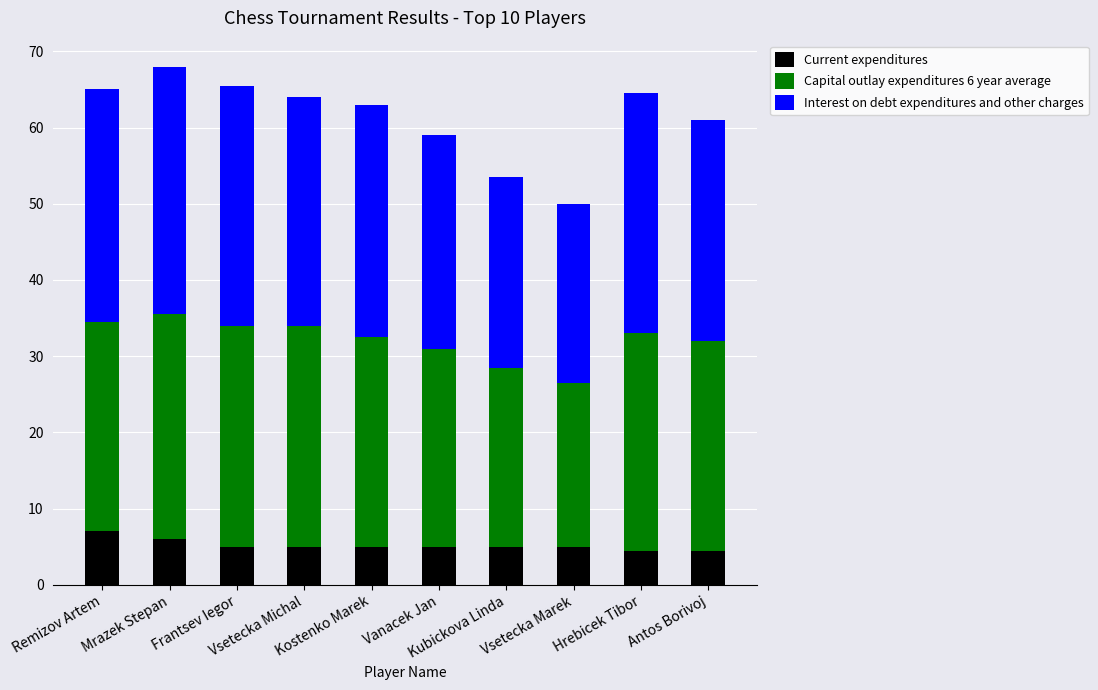

What is the lowest value of the Current expenditures series?

4.5